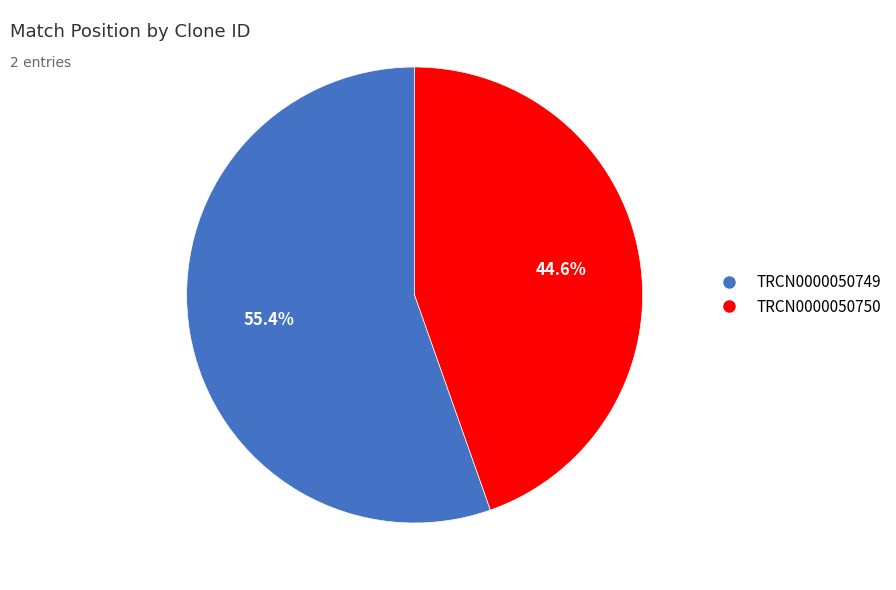

To the nearest percent, what portion does TRCN0000050750 represent?

45%